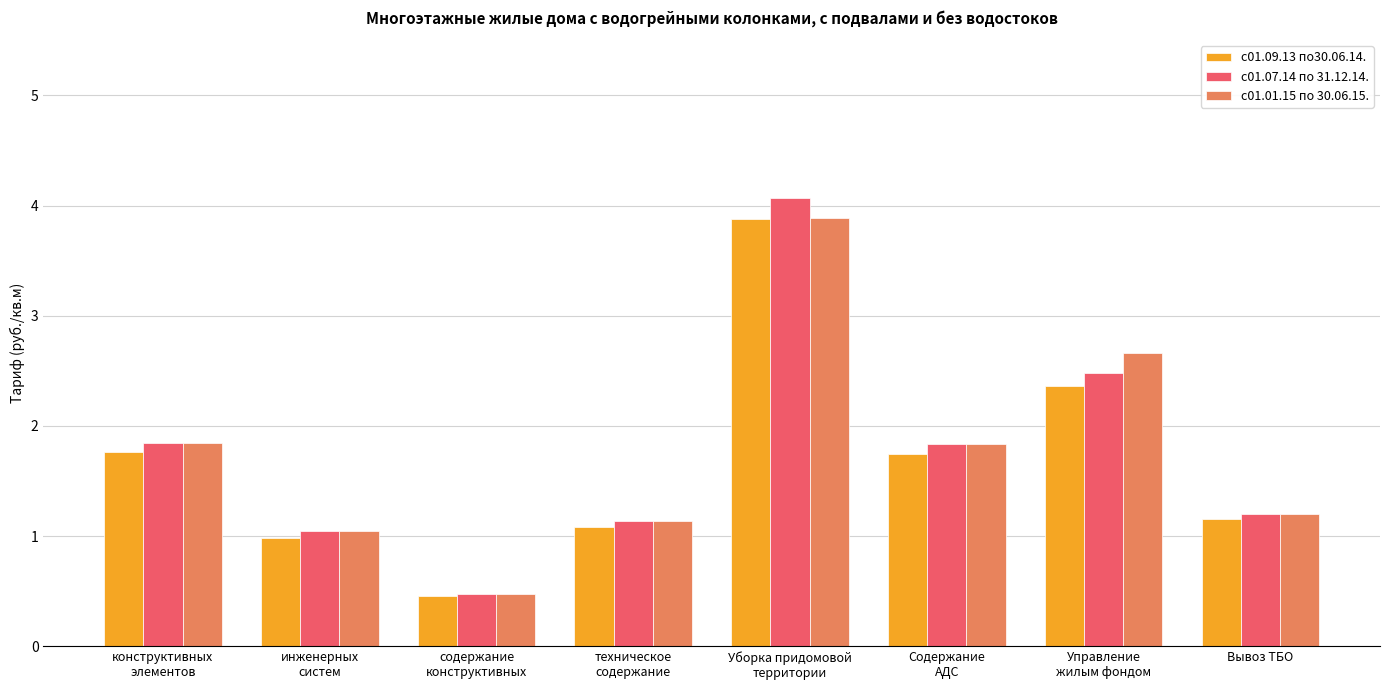

What is the approximate value of с01.07.14 по 31.12.14. at Вывоз ТБО?

1.2